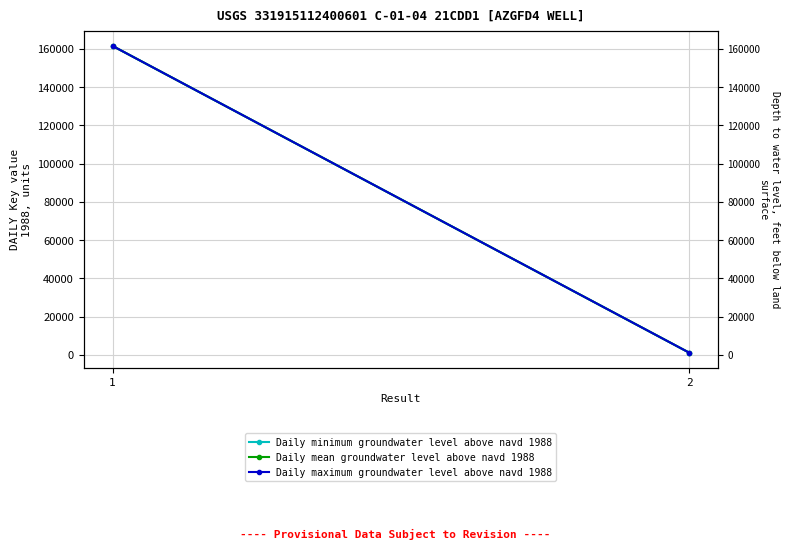

What is the value of the Daily minimum groundwater level above navd 1988 point at the 2nd from the left?

1131